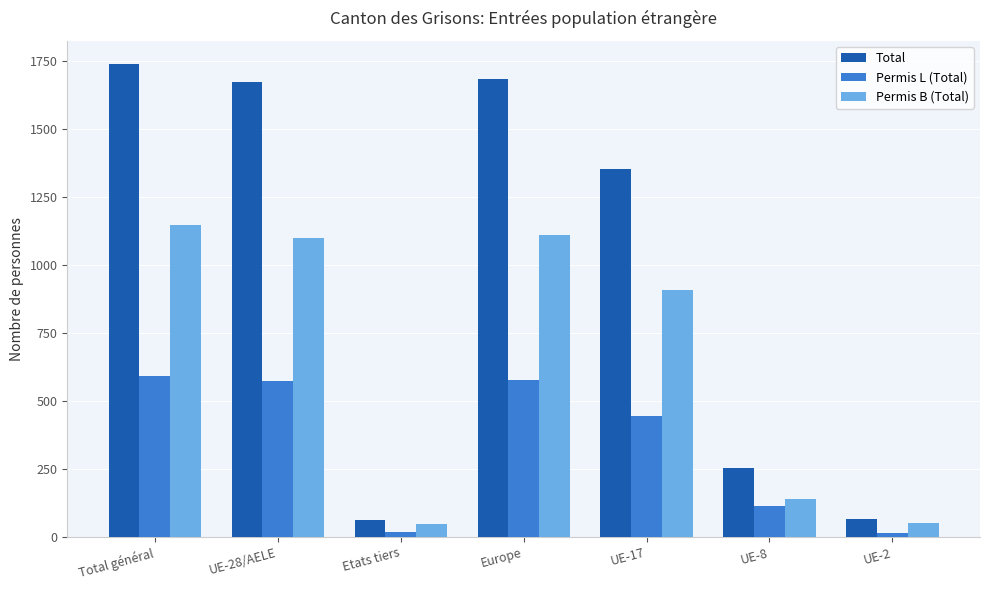

What is the difference between the Permis B (Total) values at Etats tiers and UE-17?

864